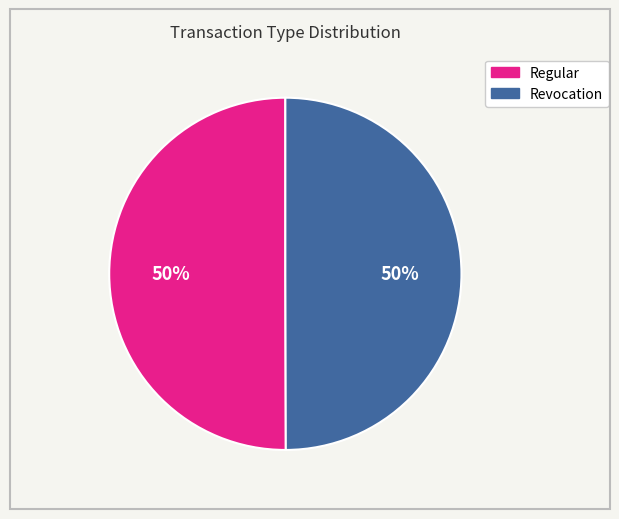

Is it true that Revocation is 57% of the pie?

False